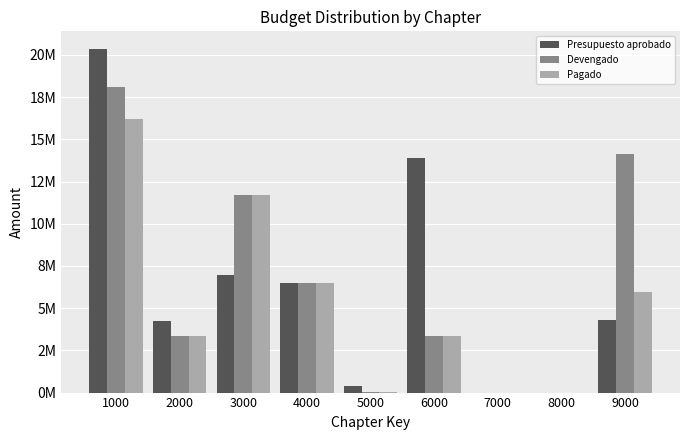

Reading left to right, extract all data points from this chart.

Presupuesto aprobado: 1000=20380863.8	2000=4243056.5	3000=6991348.3	4000=6513815.0	5000=394095.1	6000=13899121.6	7000=0.0	8000=0.0	9000=4292522.1
Devengado: 1000=18113216.1	2000=3341585.0	3000=11676176.5	4000=6475333.0	5000=23600.0	6000=3331288.6	7000=0.0	8000=0.0	9000=14143639.1
Pagado: 1000=16229699.1	2000=3341585.0	3000=11676176.5	4000=6475333.0	5000=23600.0	6000=3331288.6	7000=0.0	8000=0.0	9000=5974577.1